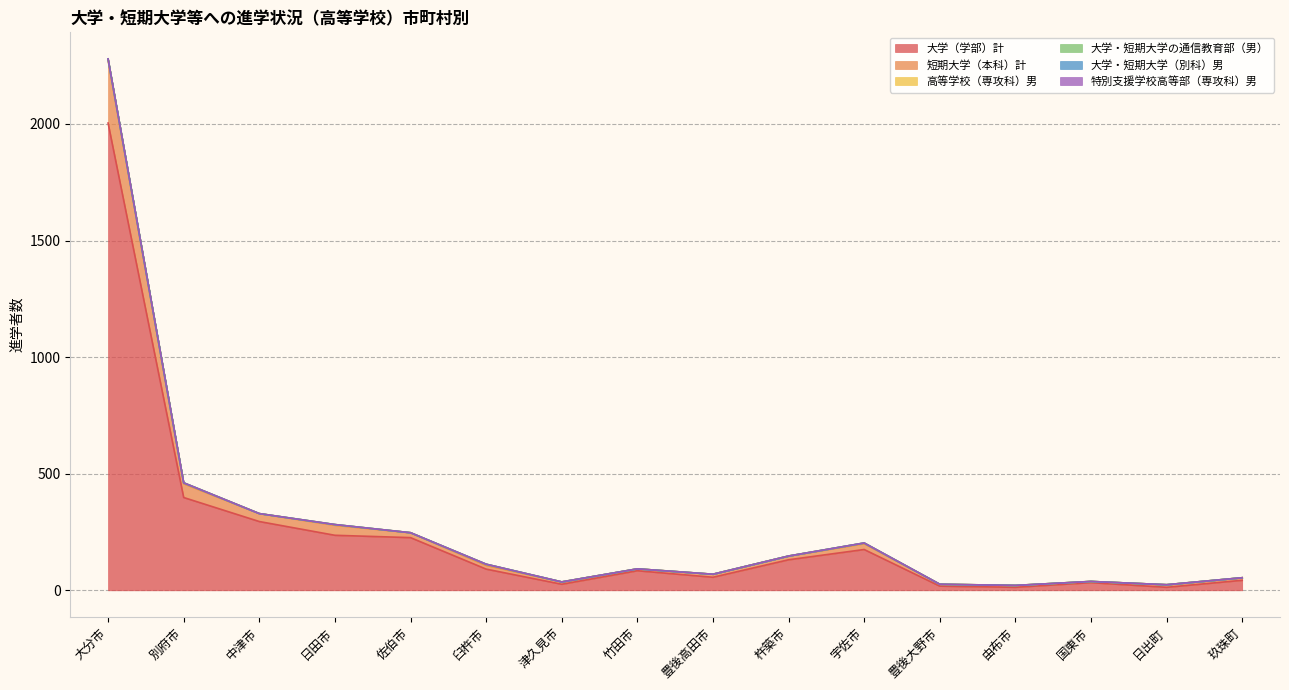

What position from the left is 佐伯市?

5